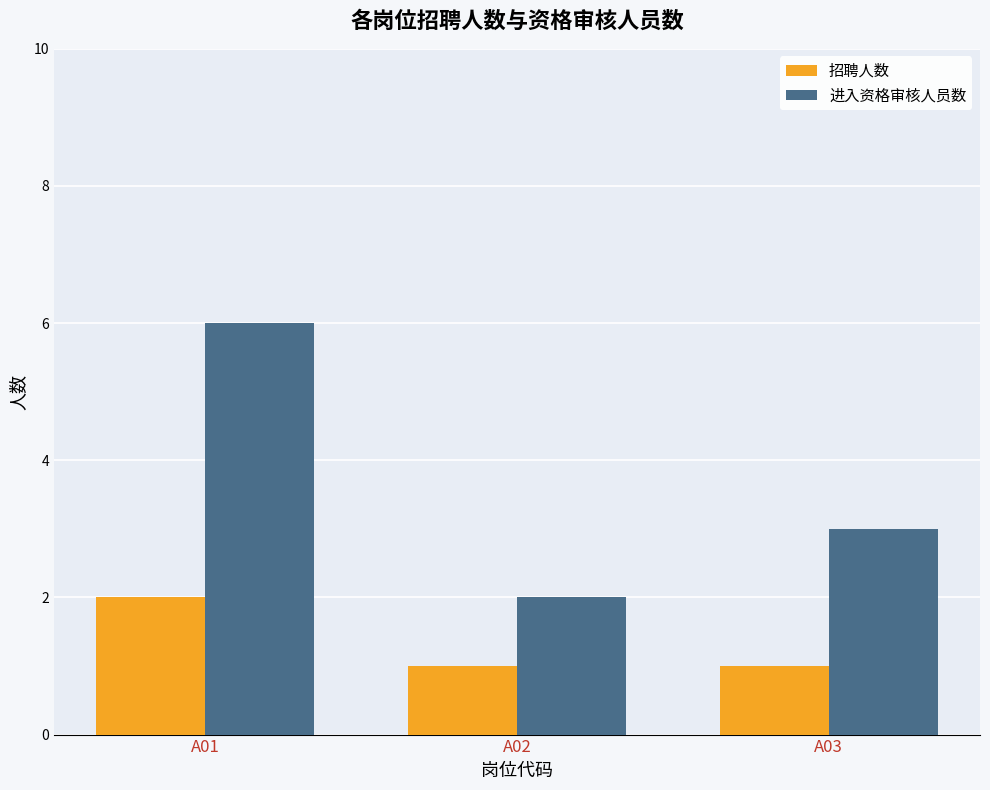

What is the lowest value of the 进入资格审核人员数 series?

2